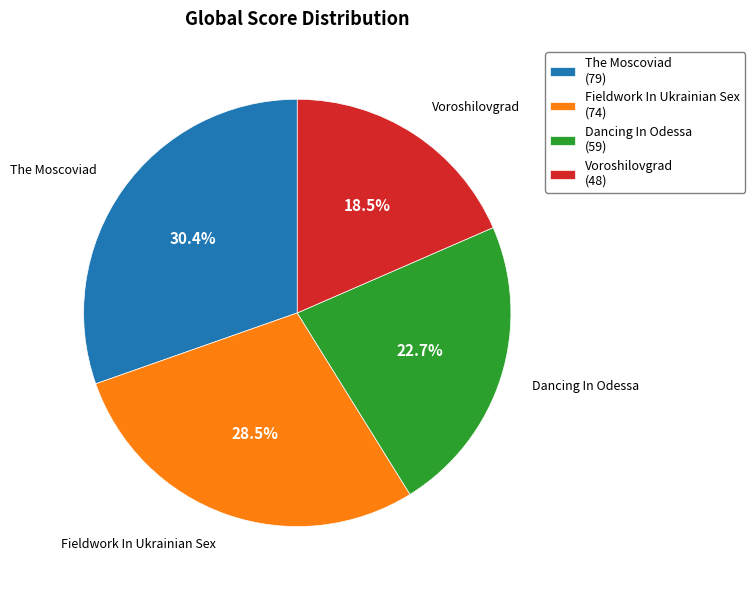

Count the number of slices in the pie.

4